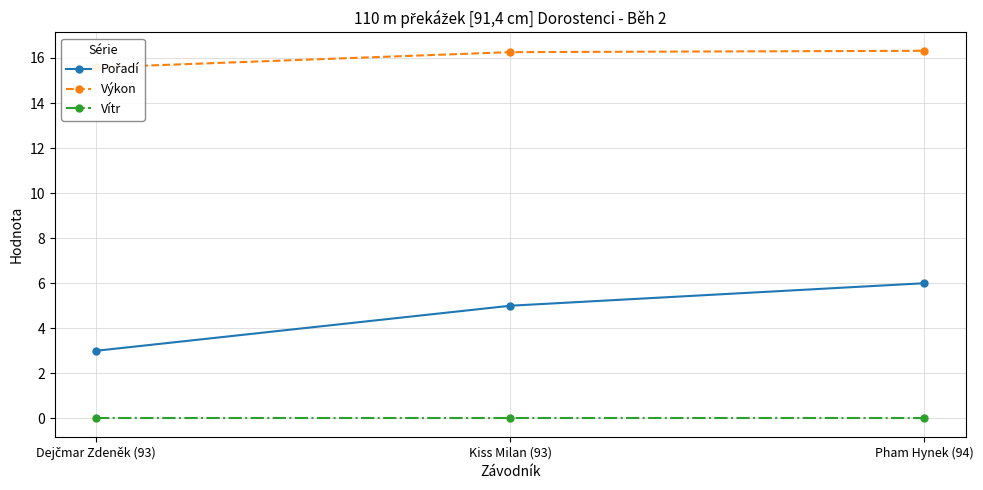

At which category is the sum across all series the highest?

Pham Hynek (94)